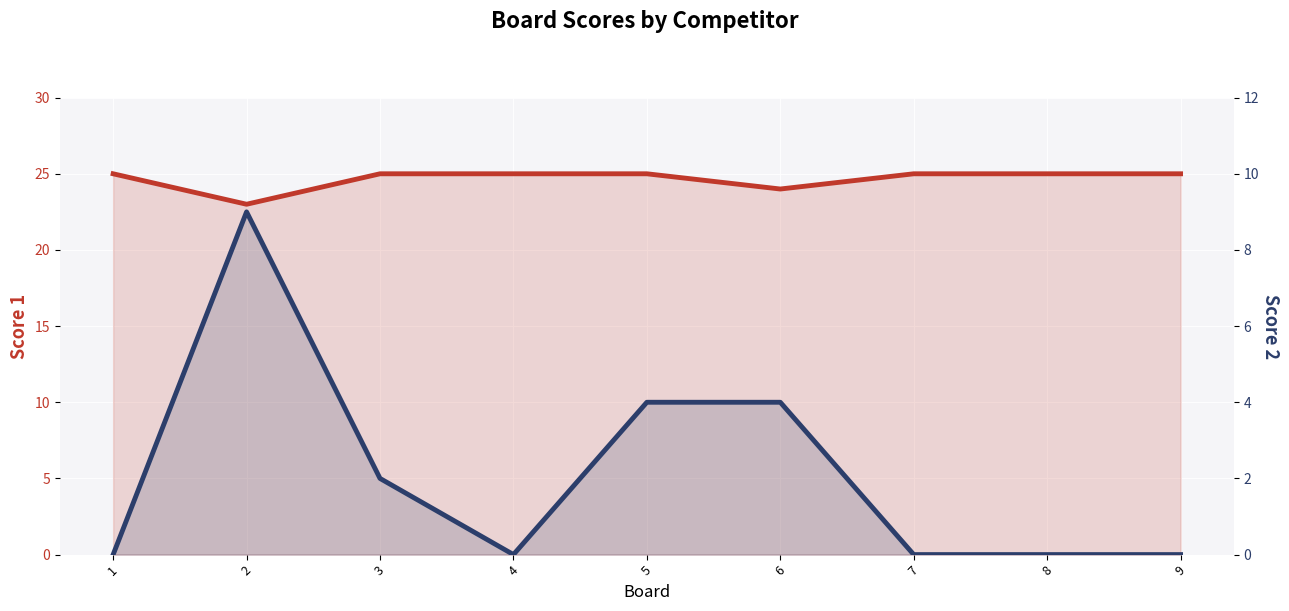

Where is the first local minimum for Score 2?

4